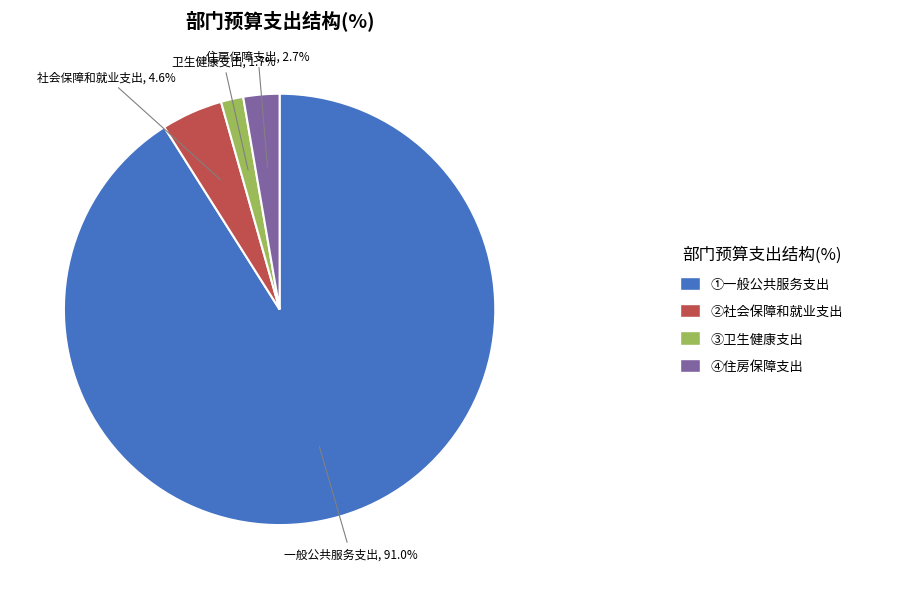

To the nearest percent, what is the average slice percentage?

25%